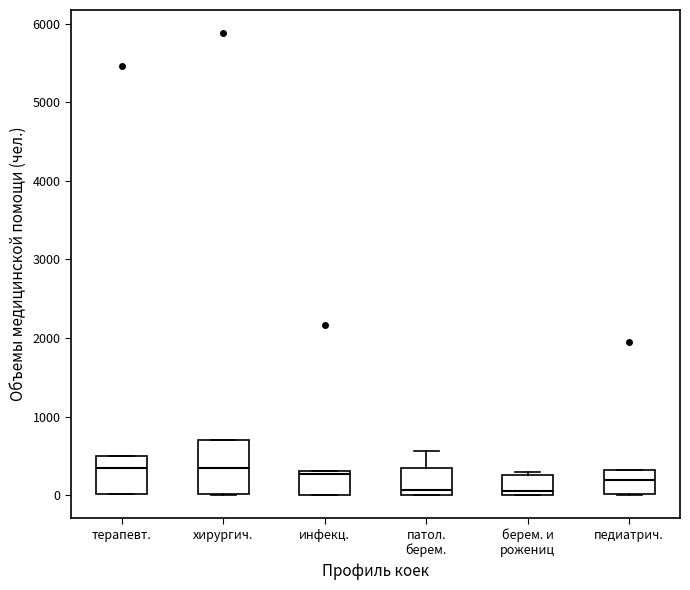

Comparing the boxes themselves (not the whiskers), which one is the tallest?

хирургич.